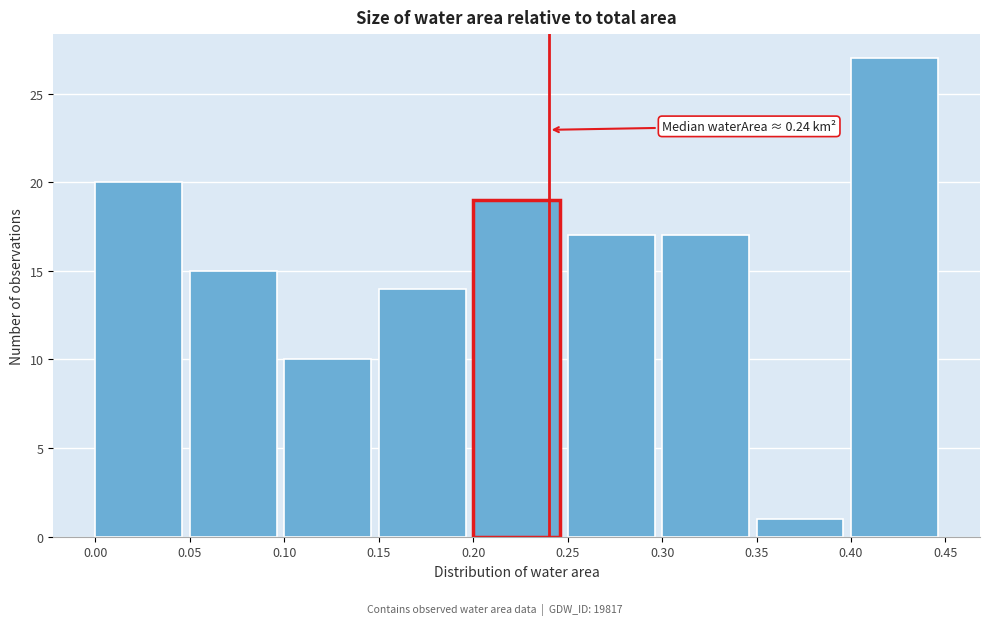

Over which range of the x-axis is the bar tallest?

0.40 to 0.45